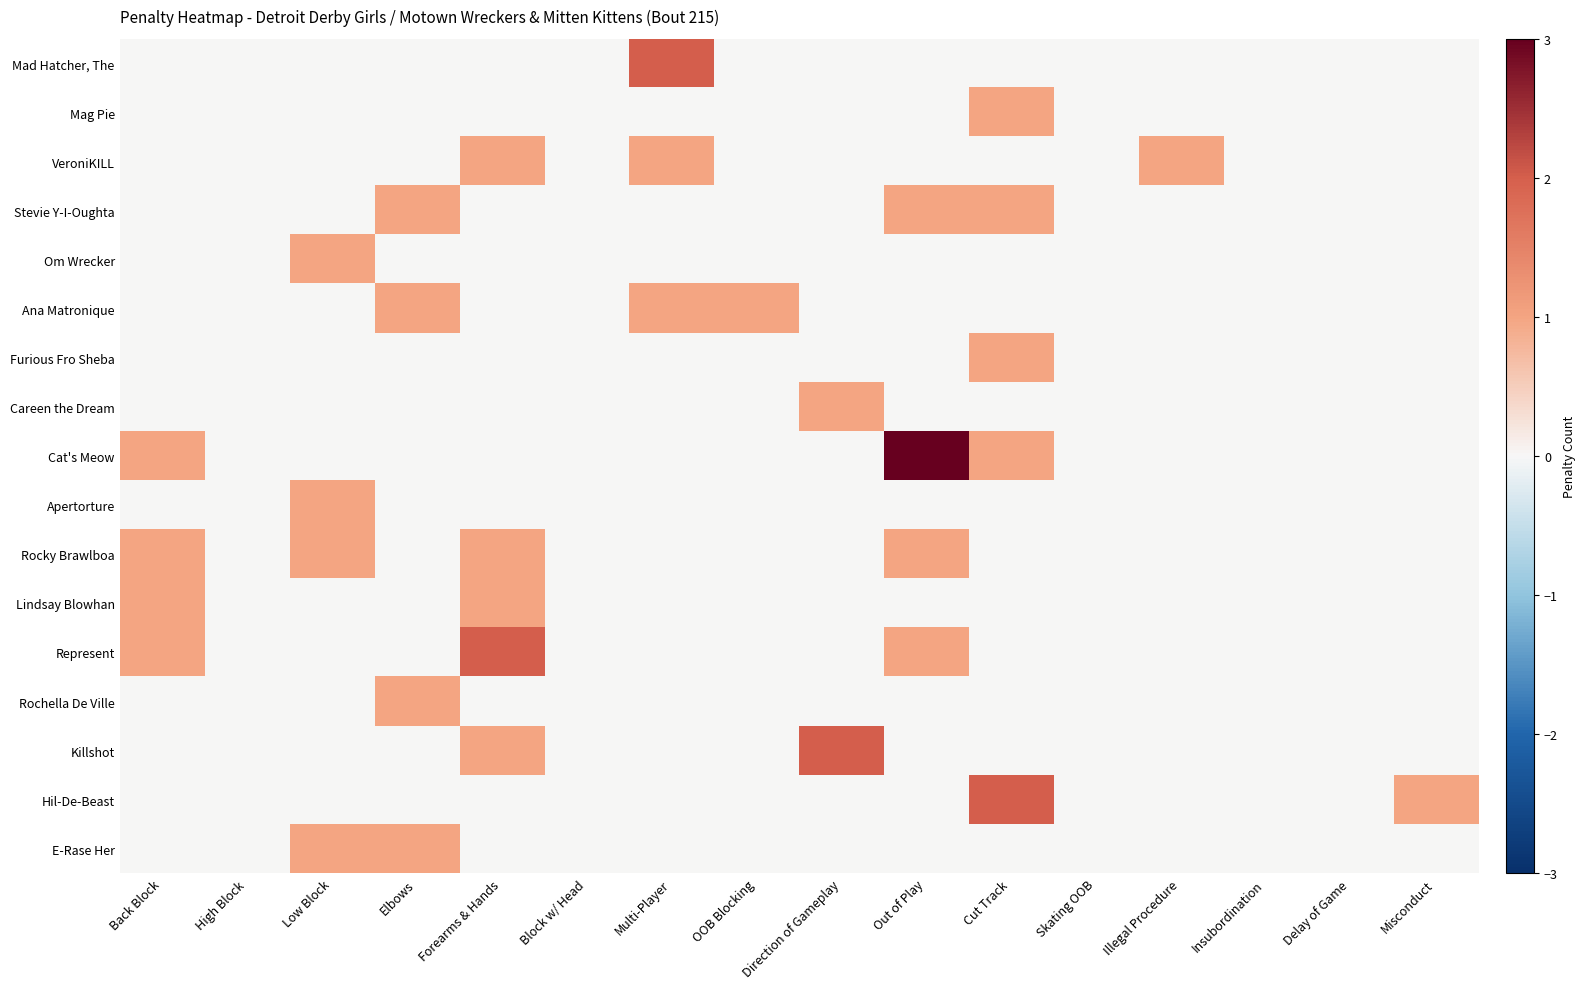

What is the difference between the highest and lowest values at Cut Track?

2